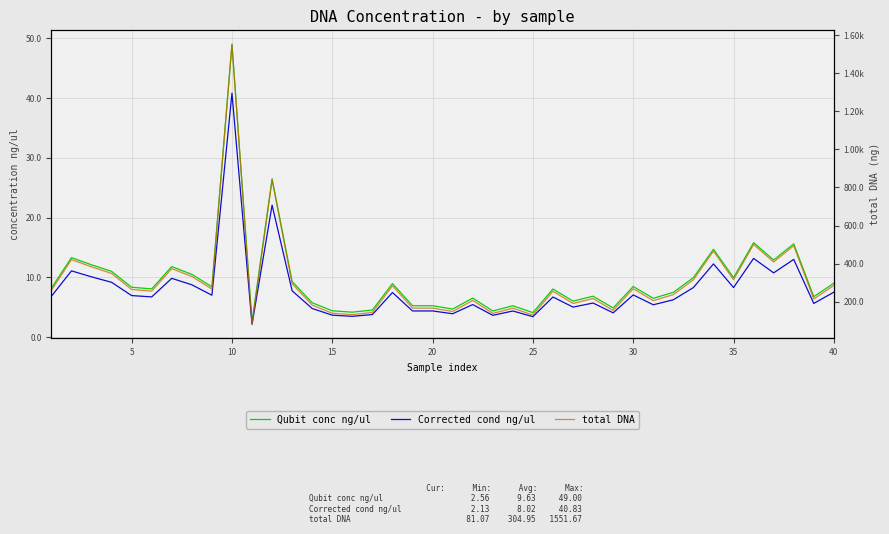

How many distinct data groups are displayed?

3